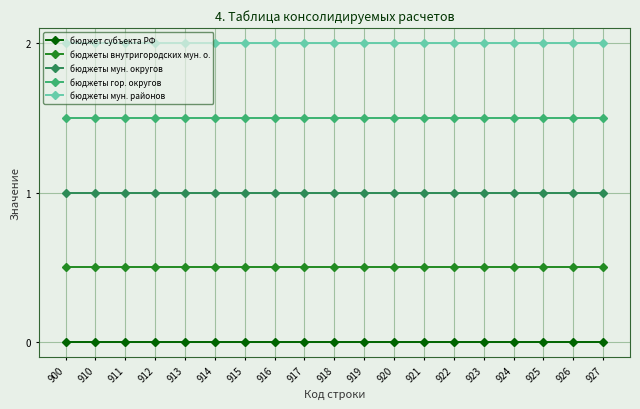

List the series in order of their peak value, highest first.

бюджеты мун. районов, бюджеты гор. округов, бюджеты мун. округов, бюджеты внутригородских мун. о., бюджет субъекта РФ